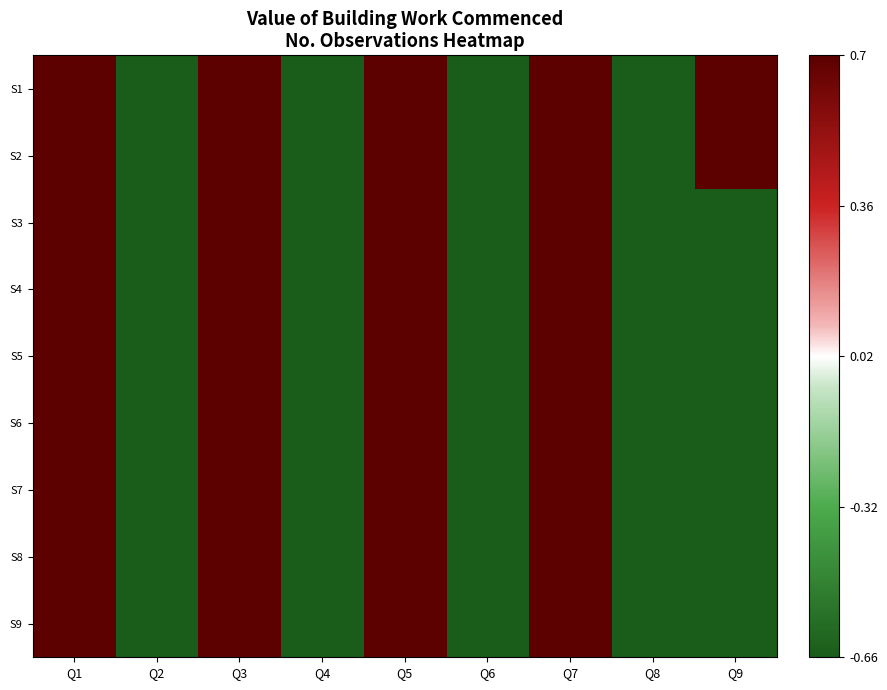

Which has a higher value, Q3 or Q4?

Q3